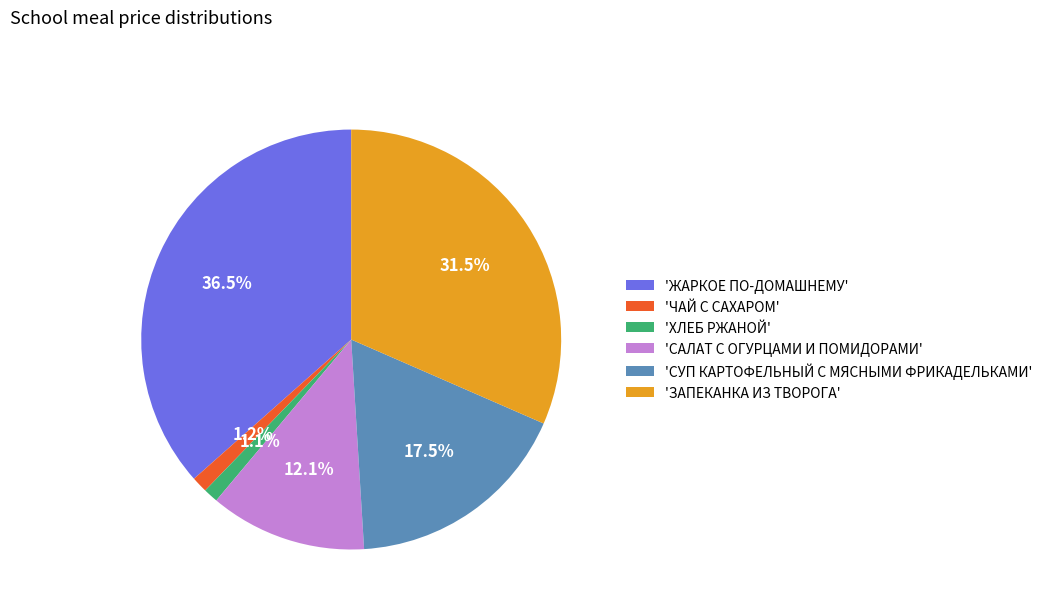

Combined, what portion of the pie is 'СУП КАРТОФЕЛЬНЫЙ С МЯСНЫМИ ФРИКАДЕЛЬКАМИ' and 'ЧАЙ С САХАРОМ'?

18.7%